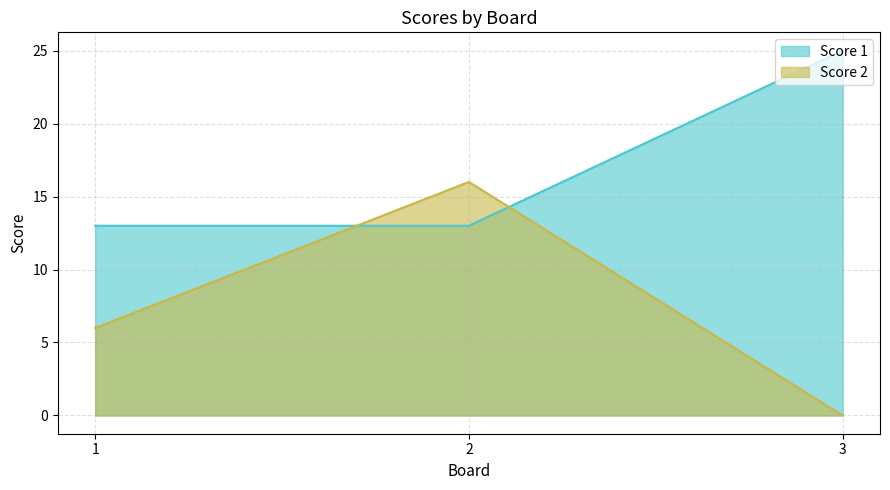

What is the difference between the highest and lowest values at 2?

3